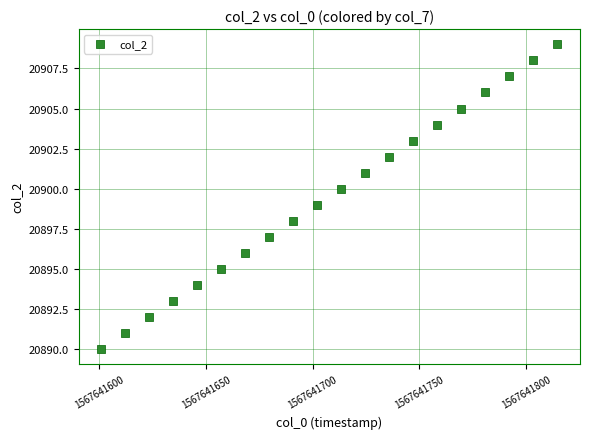

What is the range of Y values (max minus min)?

19